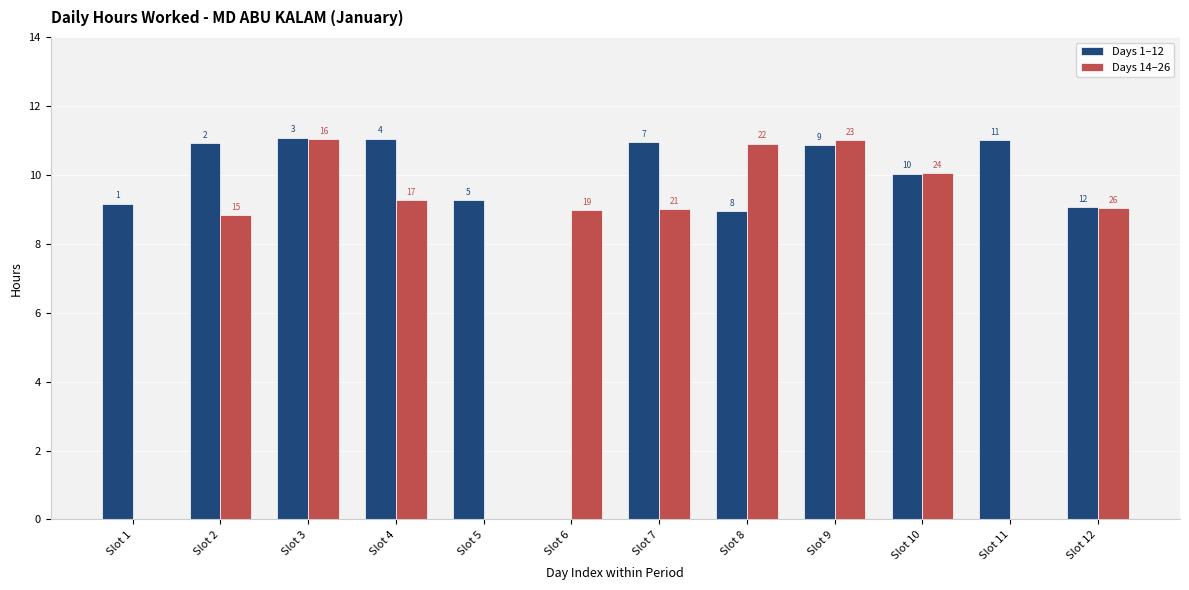

The value of Days 14–26 at Slot 3 is 11.0. True or false?

True